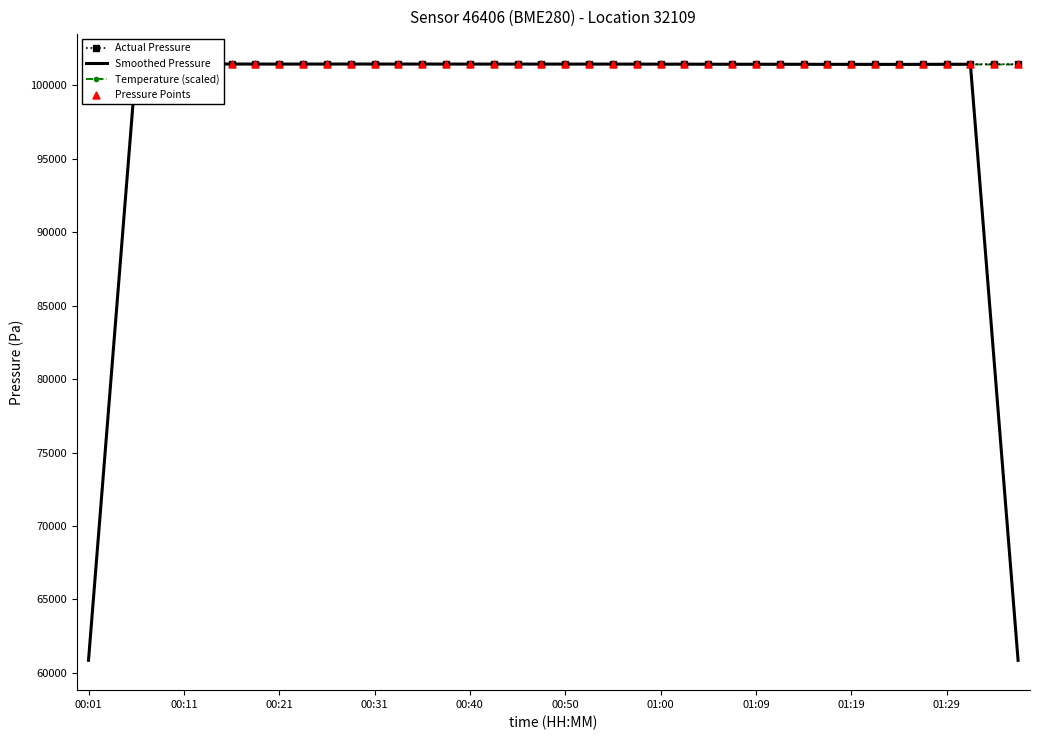

Which series has the largest total across all categories?

Temperature (scaled)